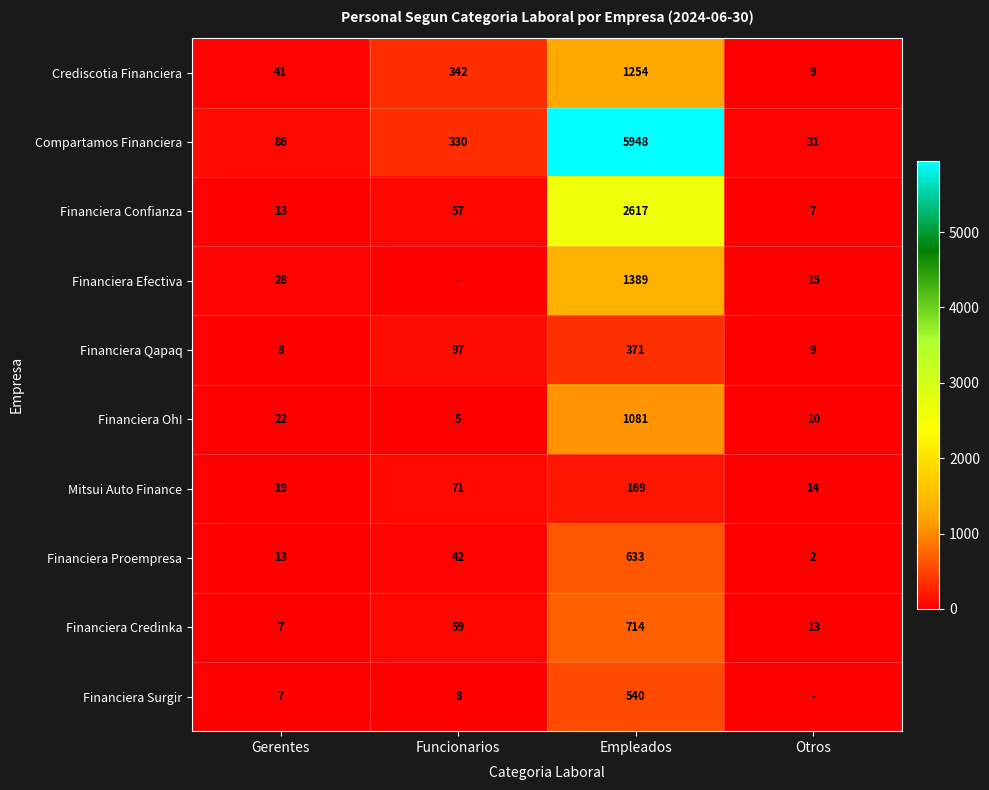

List the labels in order of Financiera Credinka value, largest first.

Empleados, Funcionarios, Otros, Gerentes